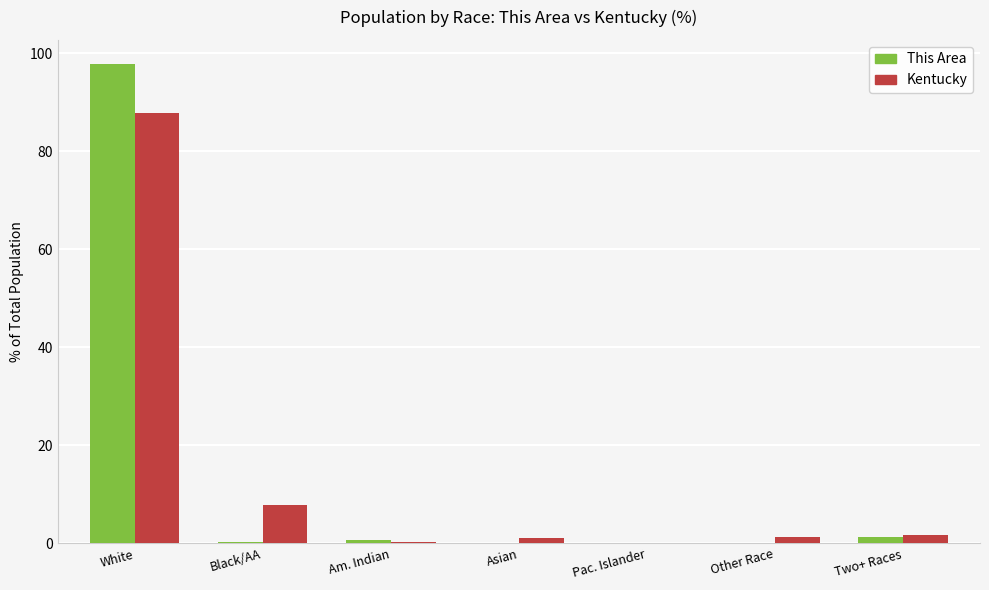

Is it true that This Area equals 52.4 at Other Race?

False